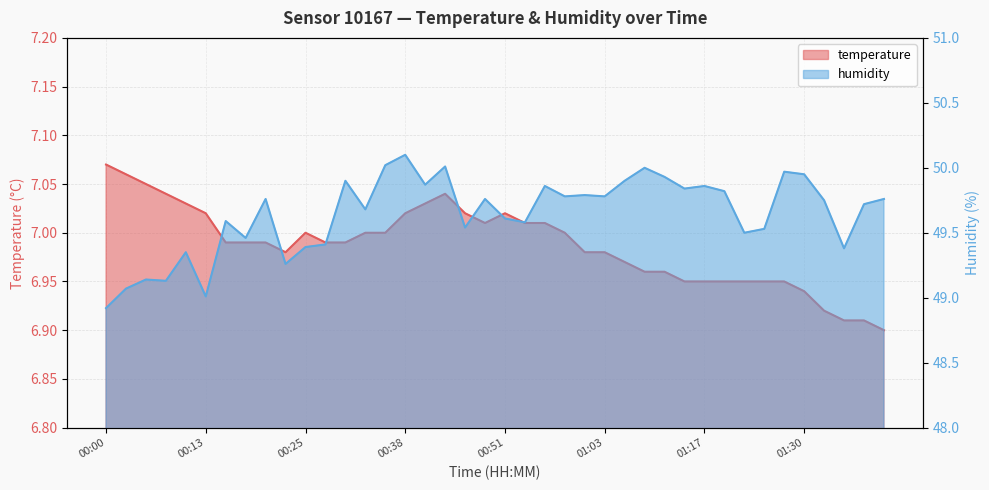

What is the sum of all humidity values?

1985.7